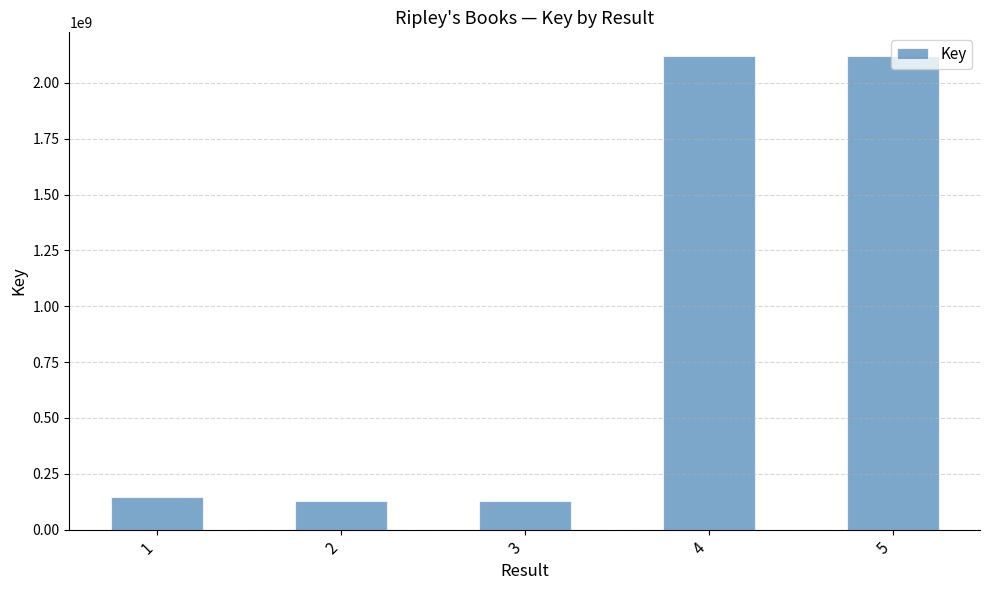

Read the value at 3.

127596161